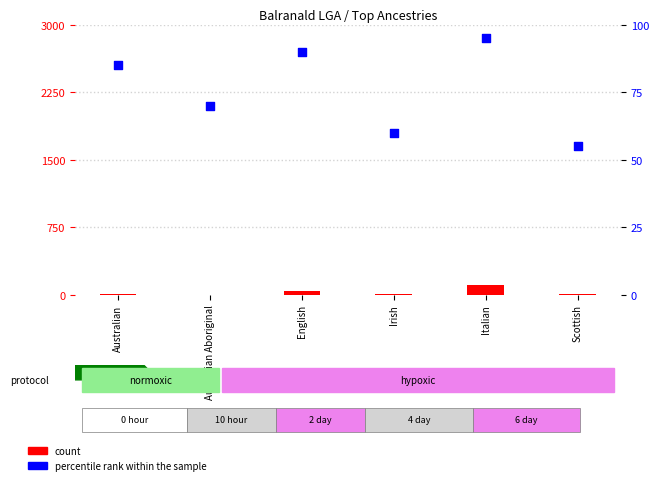

Which series reaches the maximum Y coordinate?

count